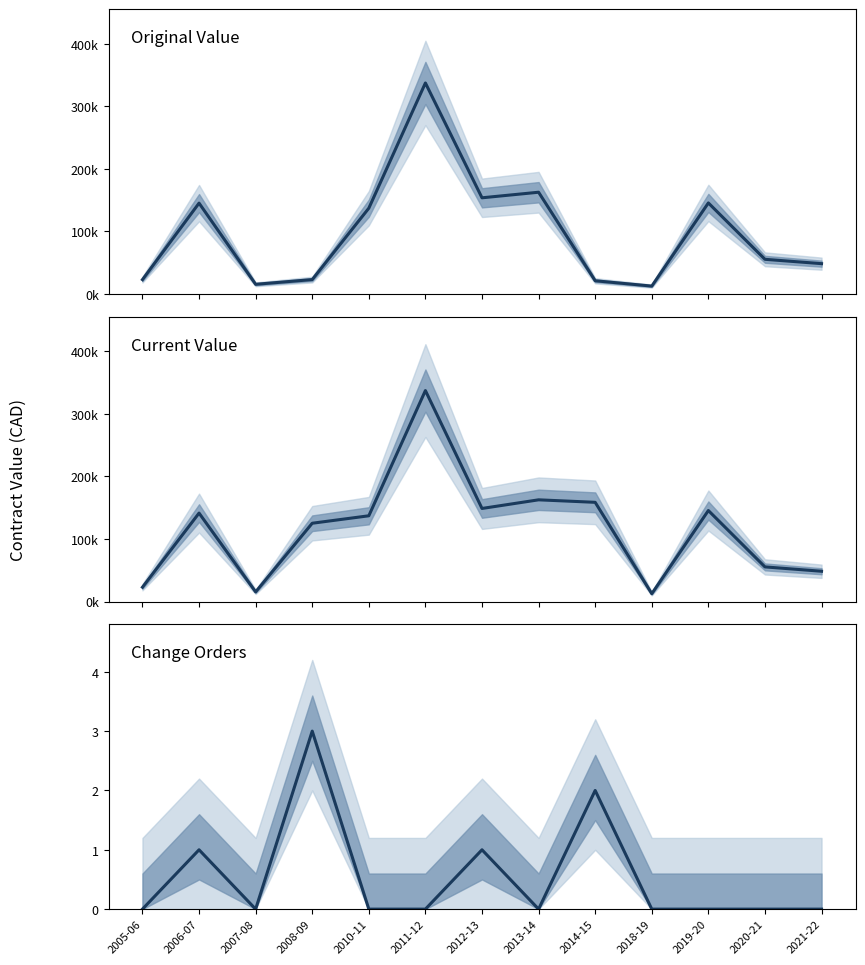

What are all the series names shown in the legend?

original_value, current_value, change_order_count